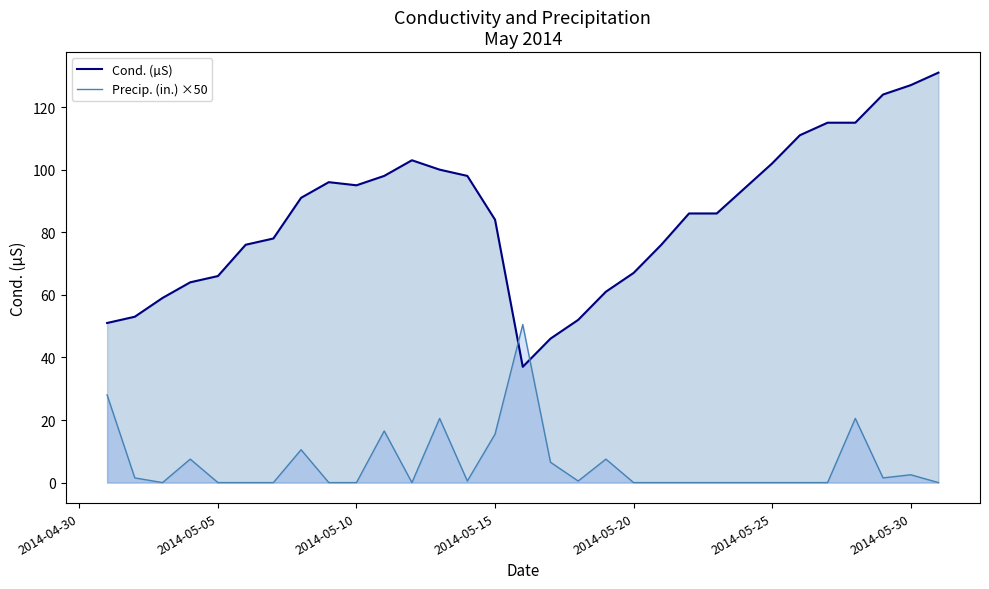

Rank the series by their average value, from highest to lowest.

Cond. (µS) line, Precip. (in.) ×50 line